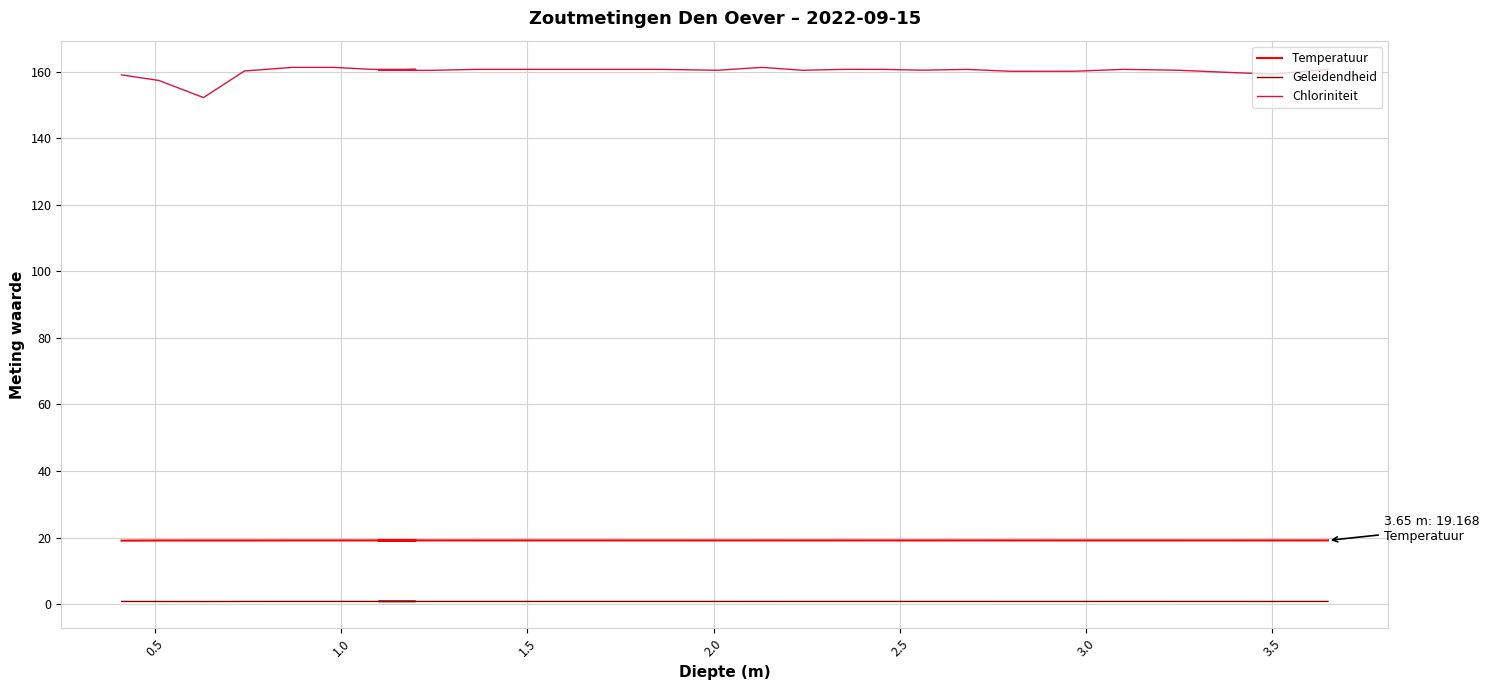

True or false: Geleidendheid and Chloriniteit intersect in this chart.

False